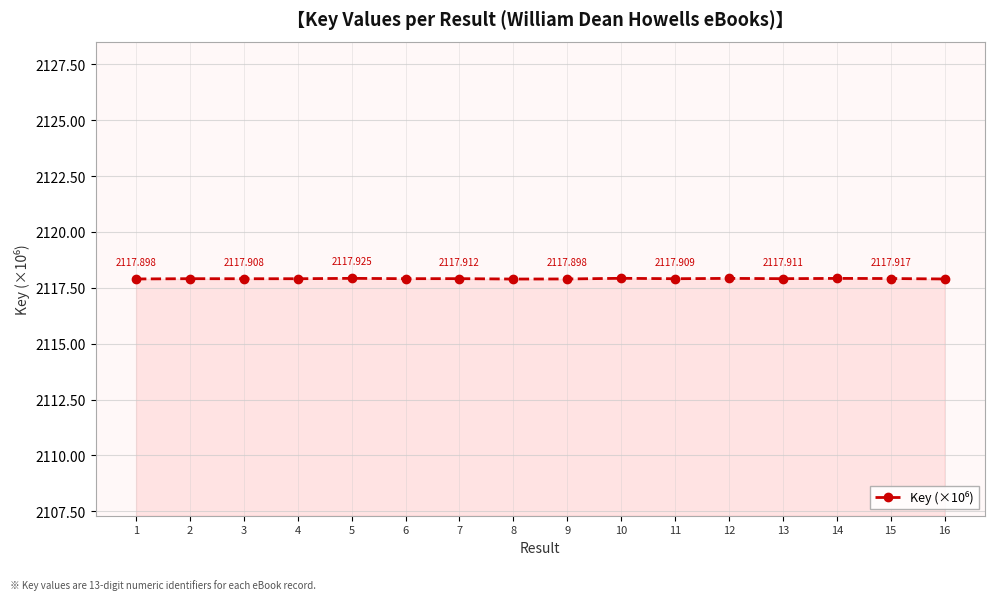

Reading left to right, transcribe all the data shown in this chart.

1=2117.9	2=2117.9	3=2117.9	4=2117.9	5=2117.9	6=2117.9	7=2117.9	8=2117.9	9=2117.9	10=2117.9	11=2117.9	12=2117.9	13=2117.9	14=2117.9	15=2117.9	16=2117.9